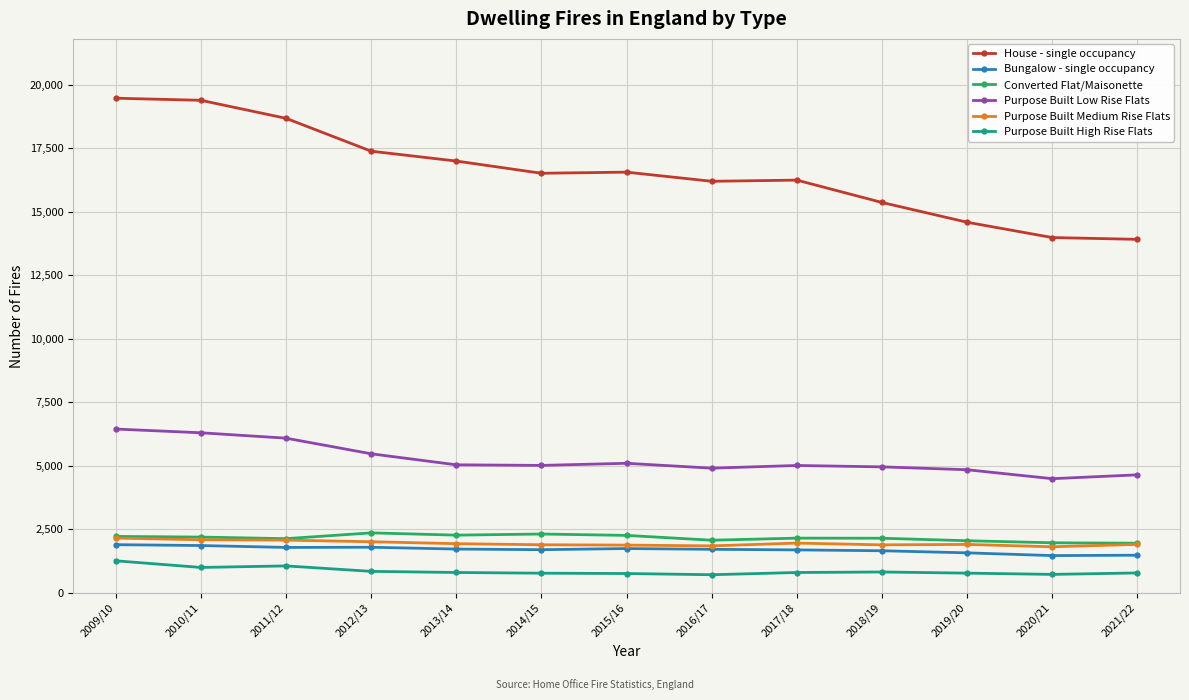

True or false: Bungalow - single occupancy has a value of 2417 at 2013/14.

False